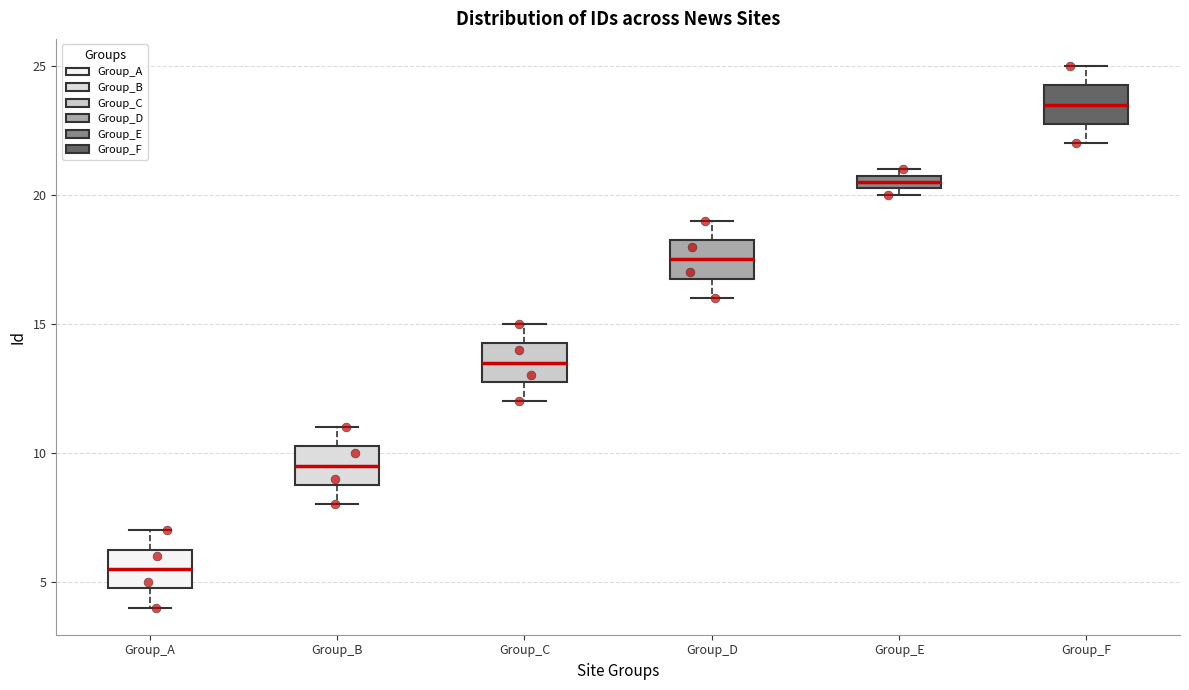

Where does the upper whisker of the box for Group_B end on the y-axis? The values are not printed on the chart, so give them approximately, as read against the axis.

11.0